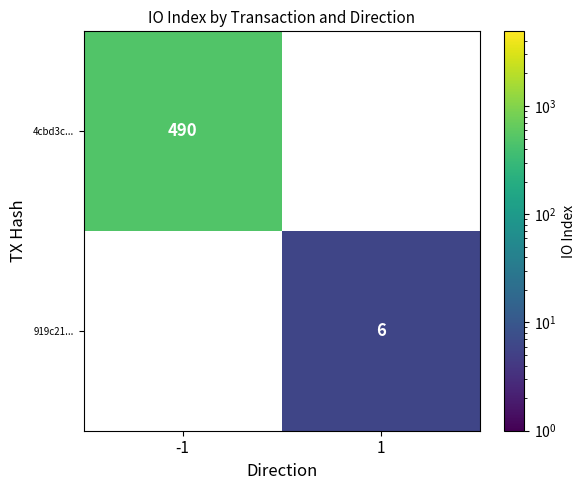

How many data points does each series have?

2